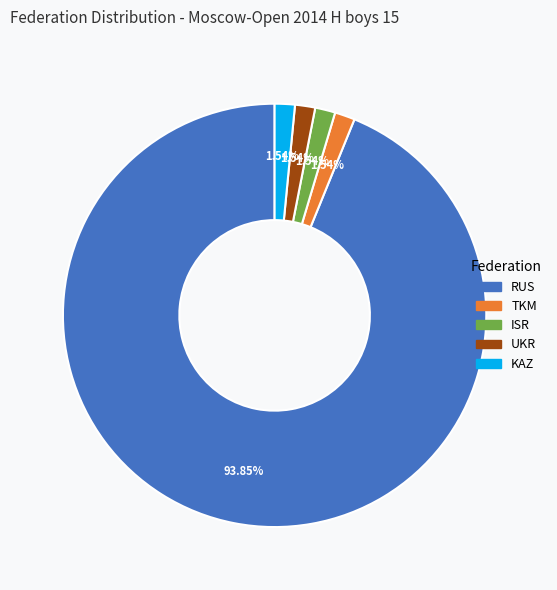

What percentage is the UKR slice, to the nearest percent?

2%